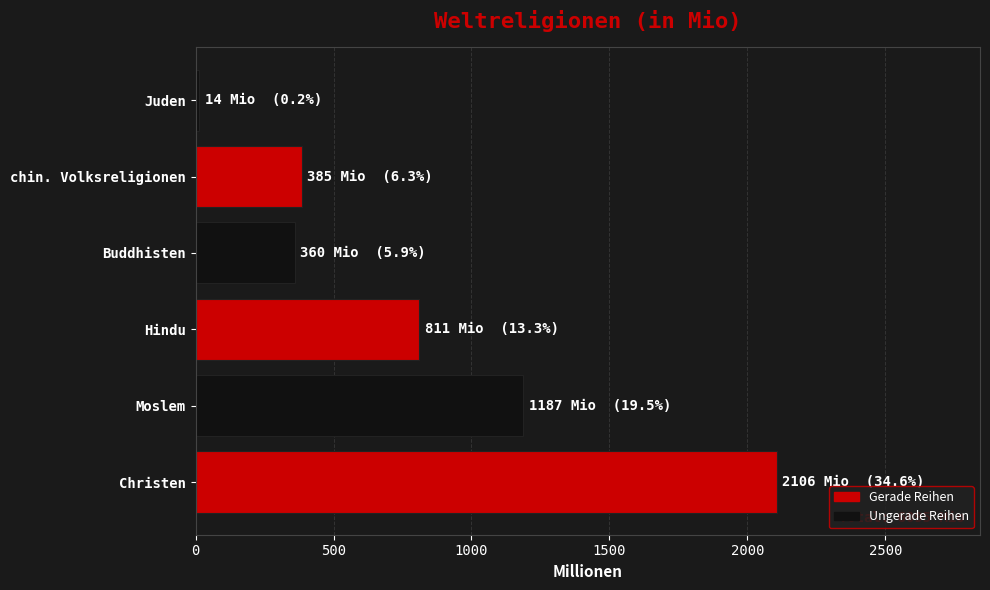

The value at Christen is 2106. True or false?

True